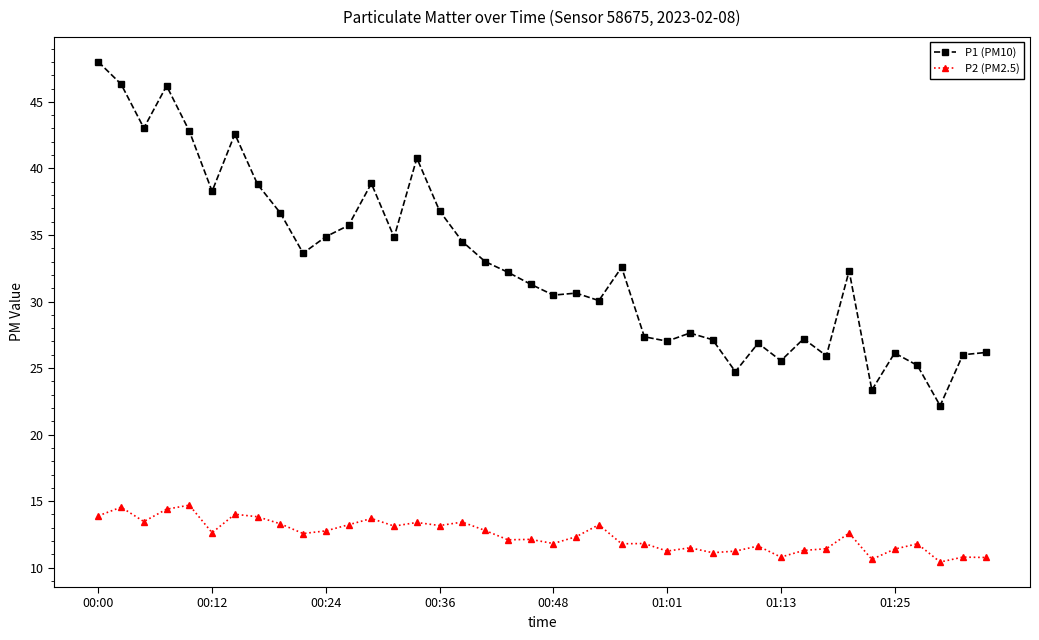

True or false: P1 (PM10) and P2 (PM2.5) cross at least once.

False